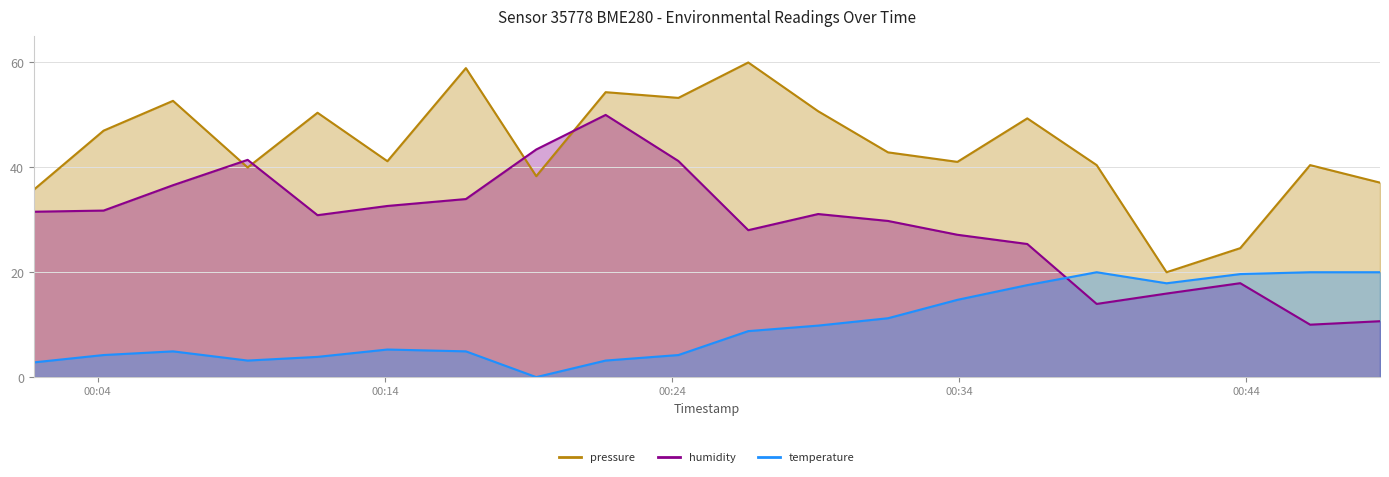

Which category has the highest value across all series?

2023-02-14T00:26:39